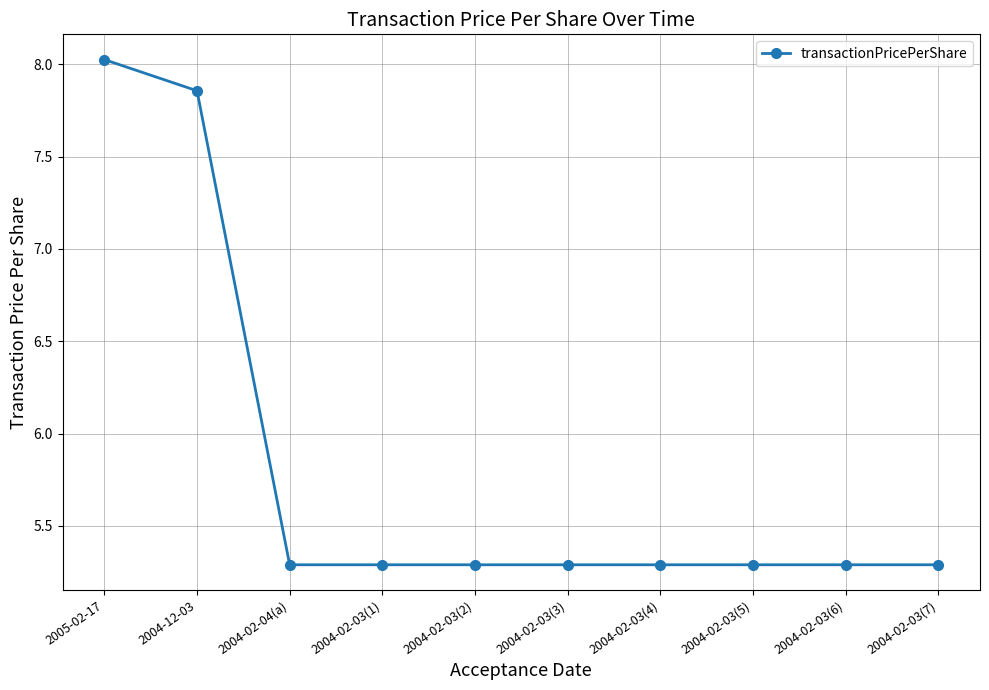

True or false: the data shows 2.0 at 2004-02-04(a).

False